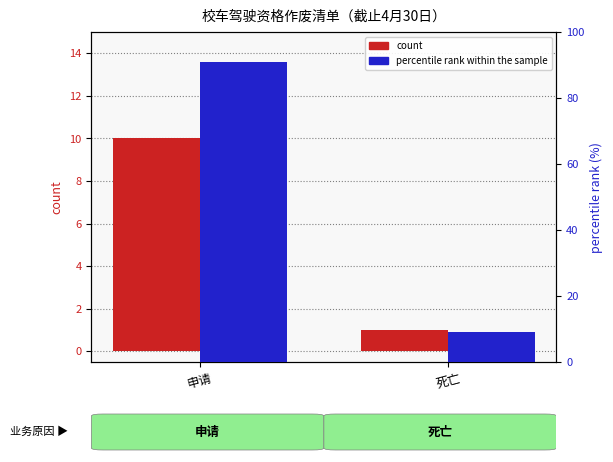

List the series in order of their overall mean, highest first.

percentile rank within the sample, count